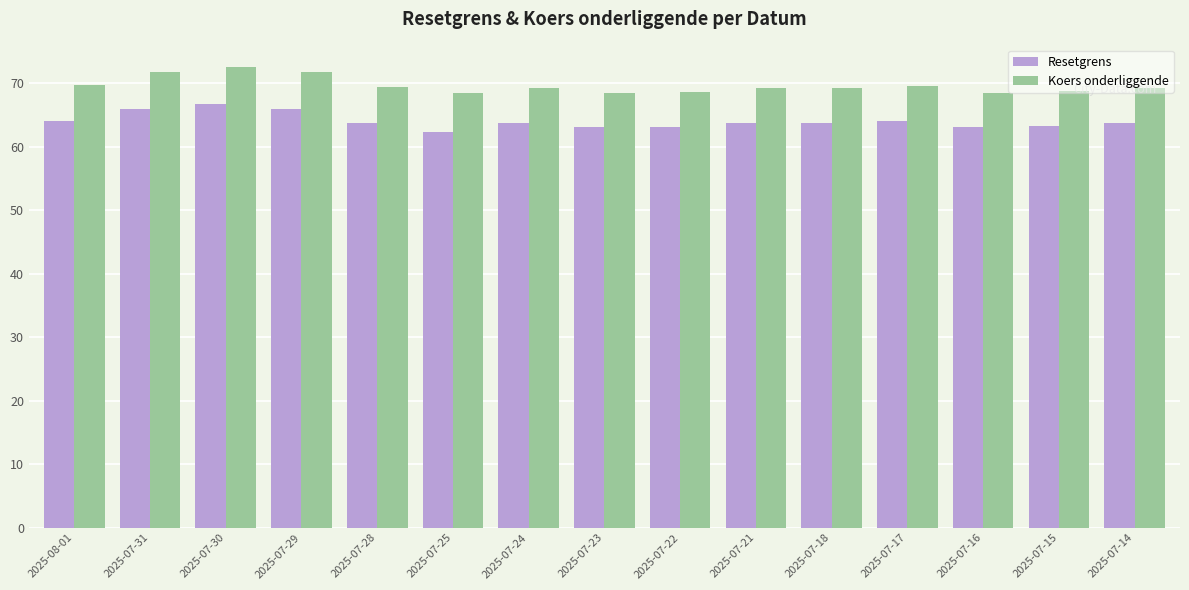

What is the smallest value displayed?

62.2